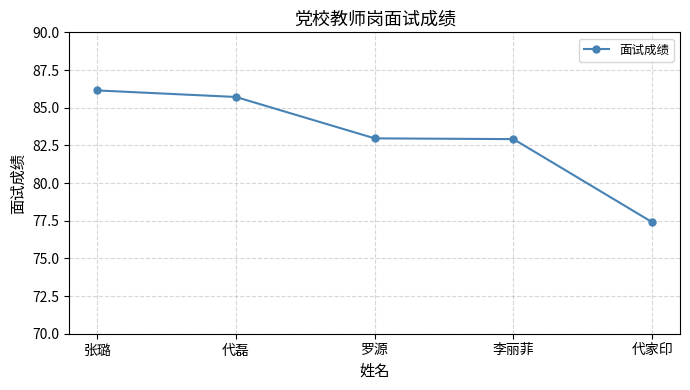

Where does the data first go above 82?

张璐